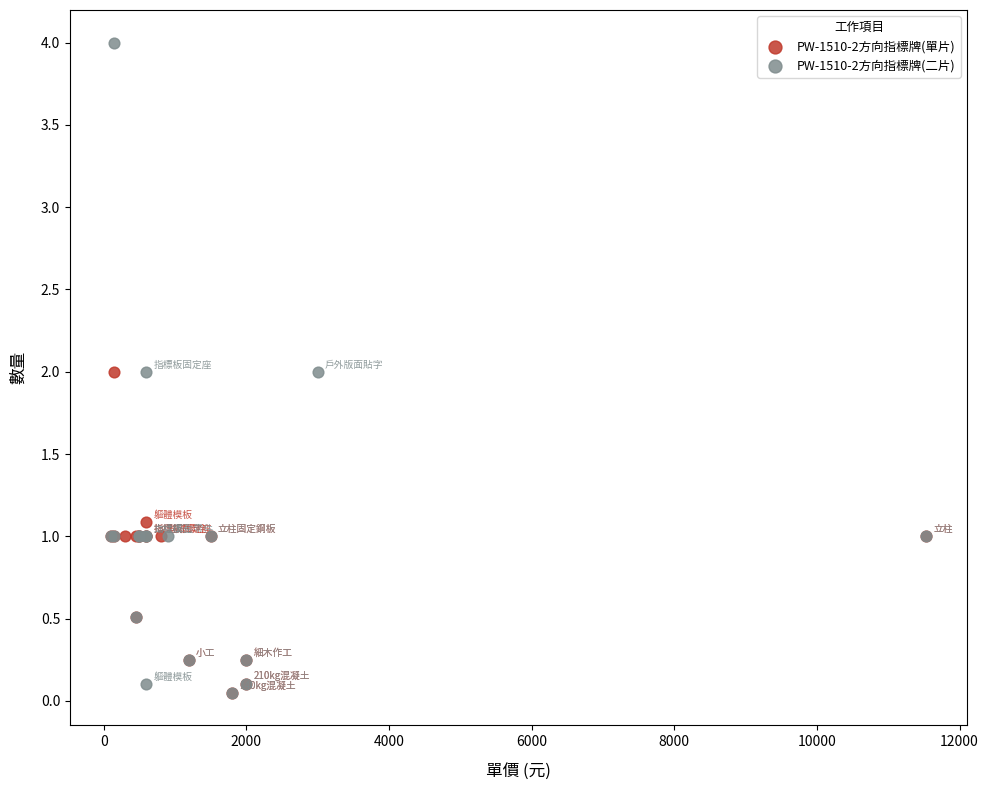

Which series reaches the maximum Y coordinate?

PW-1510-2方向指標牌(二片)